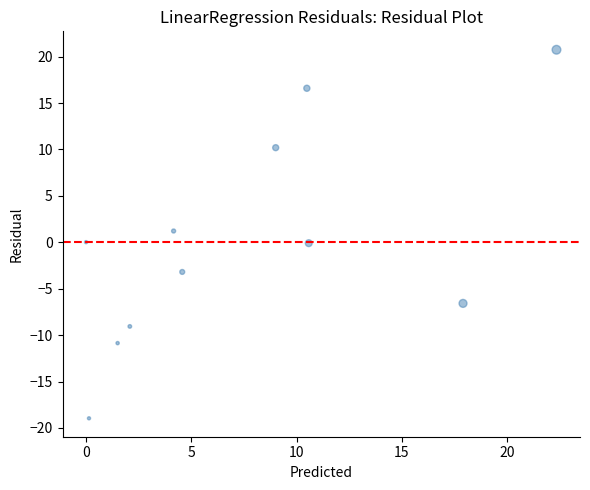

What is the range of Y values (max minus min)?

39.7